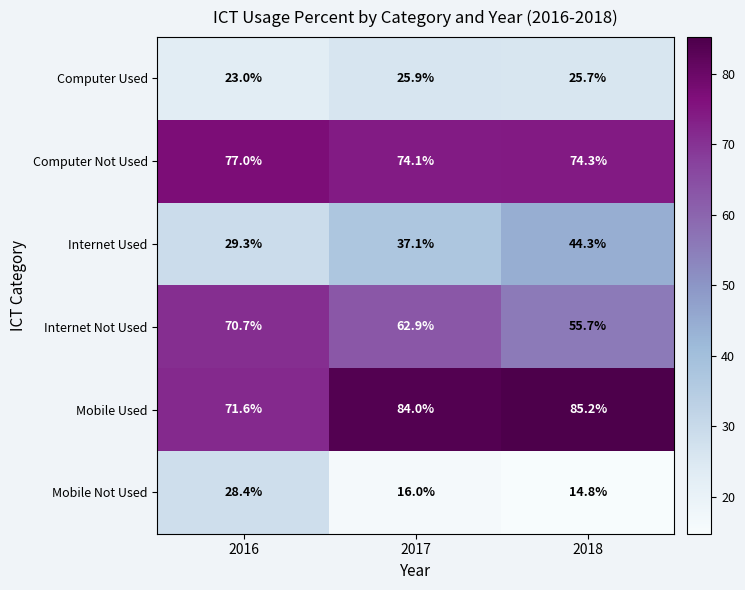

What is the sum of all Internet Used values?

110.7